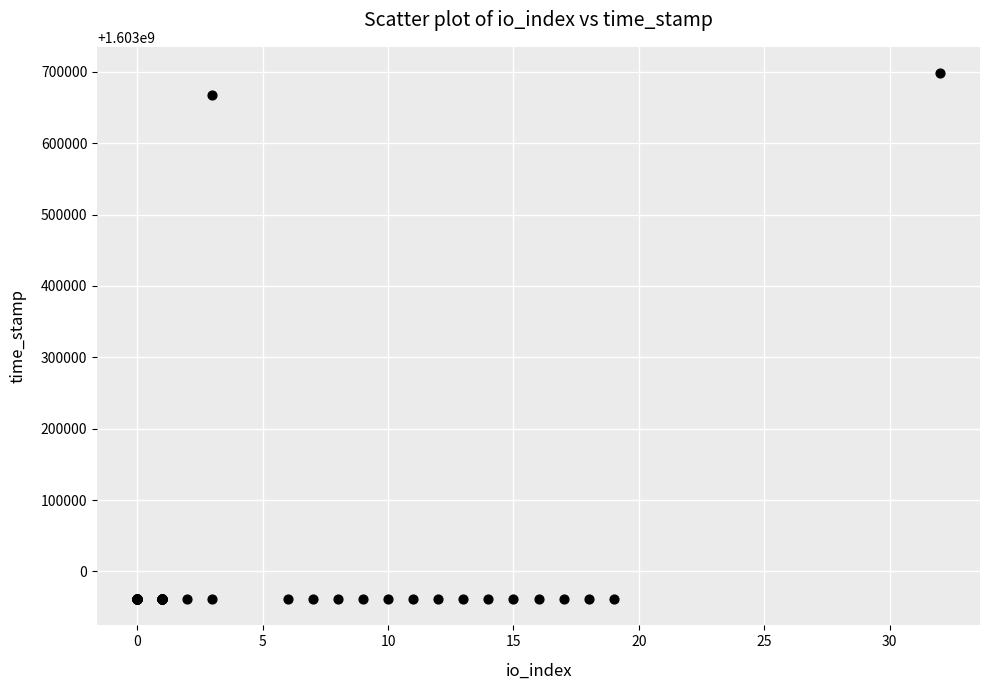

What Y value in the scatter plot is closest to 1603329685?

1603667808